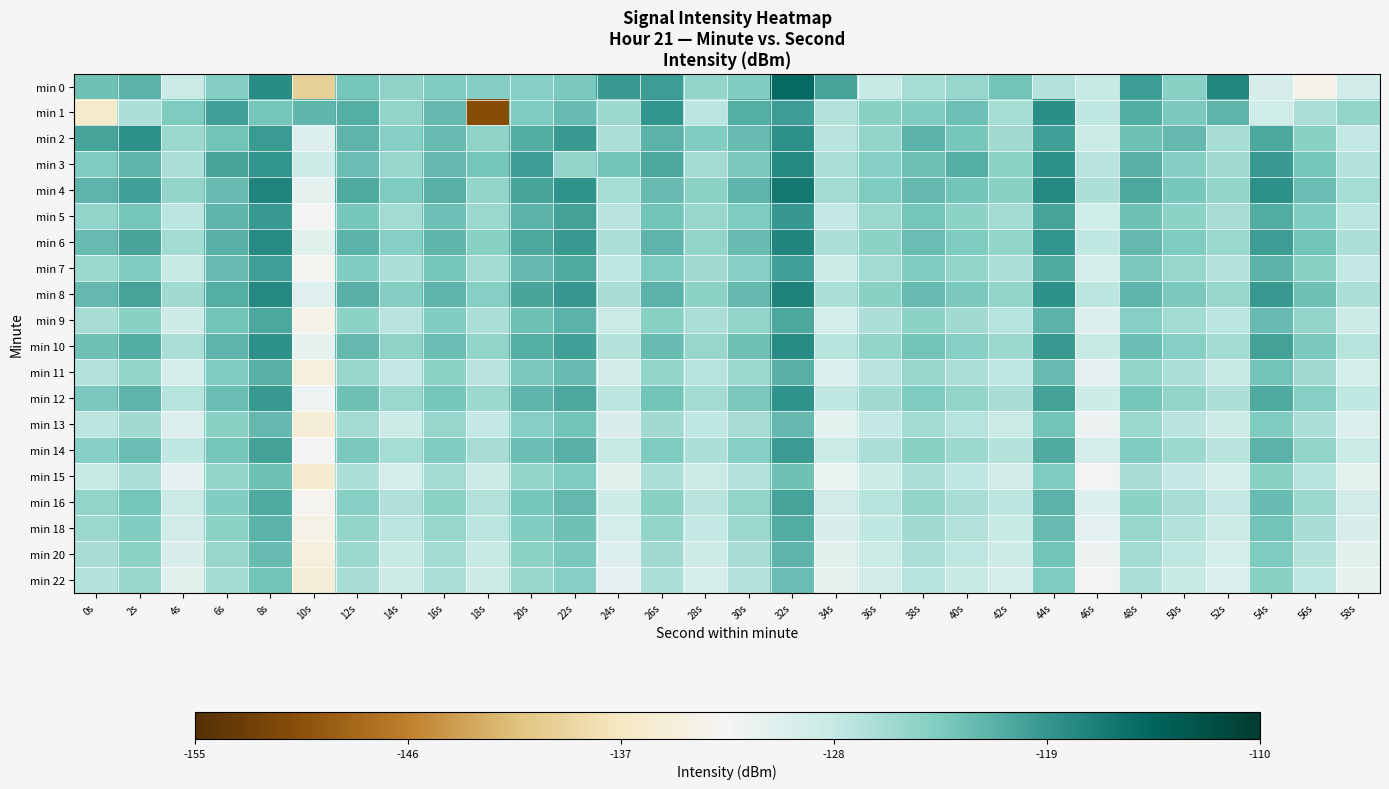

Rank the series at 54s from highest to lowest value.

min 4, min 3, min 8, min 6, min 10, min 2, min 12, min 5, min 7, min 14, min 9, min 16, min 11, min 18, min 13, min 20, min 15, min 22, min 1, min 0